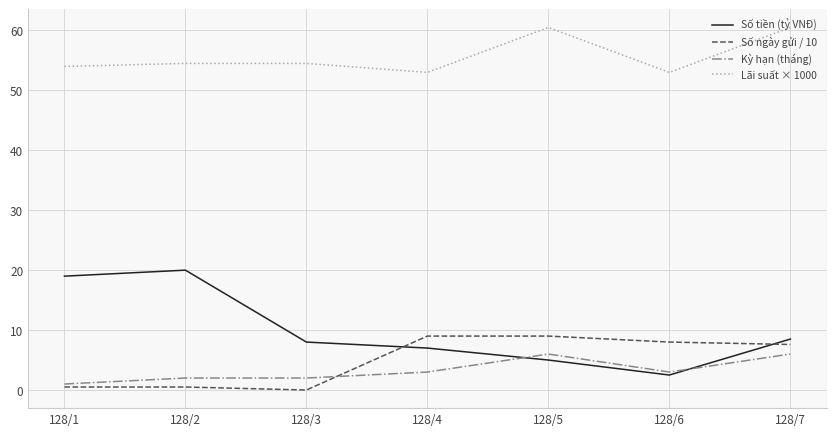

Between 128/3 and 128/5, which series saw the biggest shift?

Số ngày gửi / 10